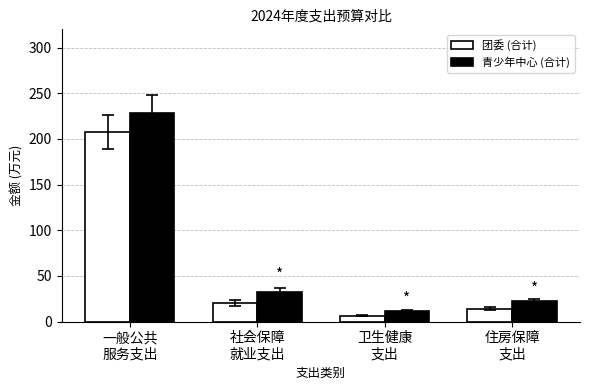

Reading left to right, transcribe all the data shown in this chart.

团委 (合计): 一般公共
服务支出=207.6	社会保障
就业支出=20.4	卫生健康
支出=6.4	住房保障
支出=14.2
青少年中心 (合计): 一般公共
服务支出=228.1	社会保障
就业支出=31.9	卫生健康
支出=11.6	住房保障
支出=22.4